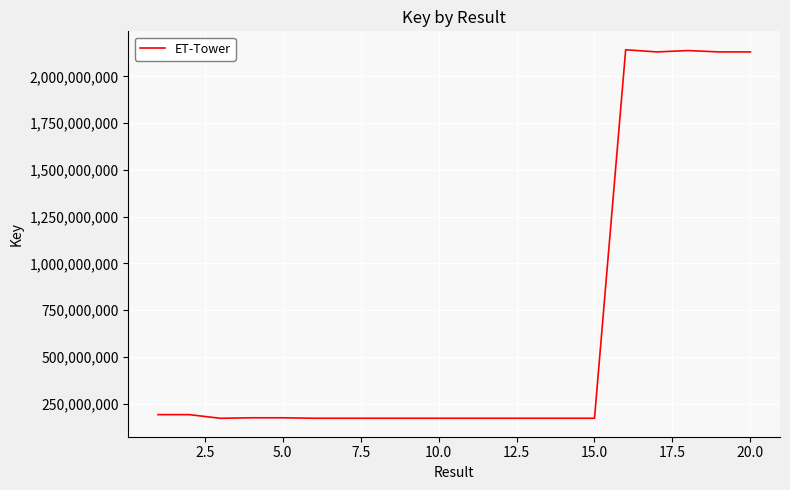

What is the maximum value shown in the chart?

2141962083